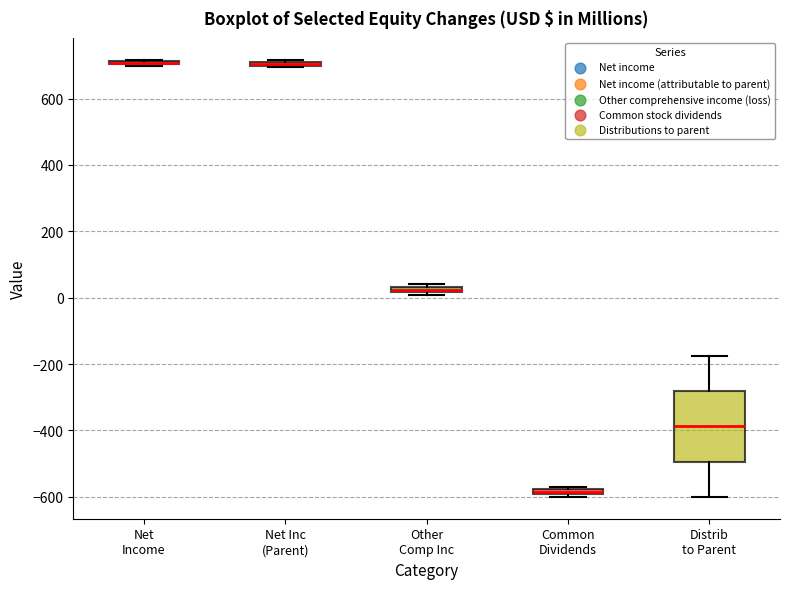

Where is the upper edge of the box for Other Comp Inc on the y-axis? The values are not printed on the chart, so give them approximately, as read against the axis.

40